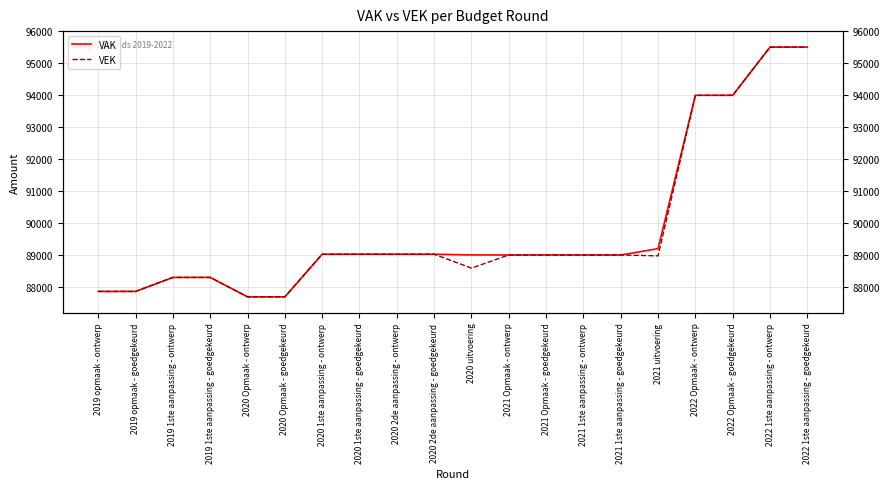

The VEK series shows 17932 at 2019 1ste aanpassing - ontwerp. True or false?

False